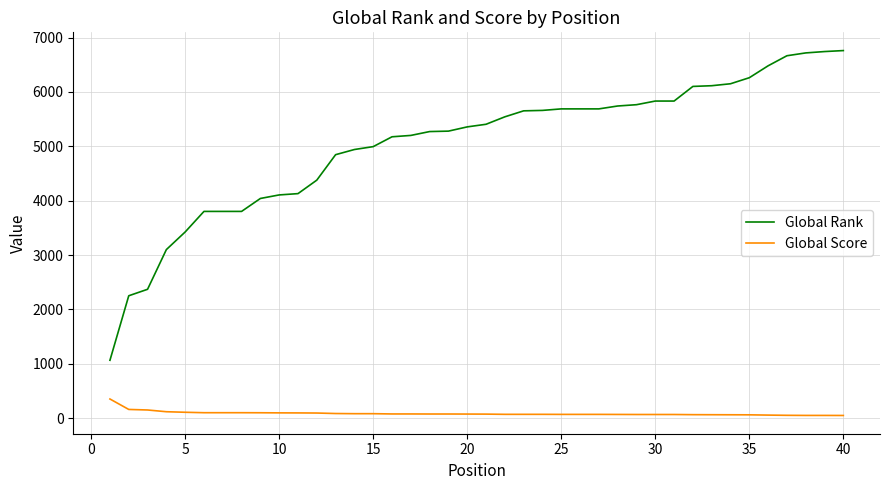

Which series has the widest spread of values?

Global Rank